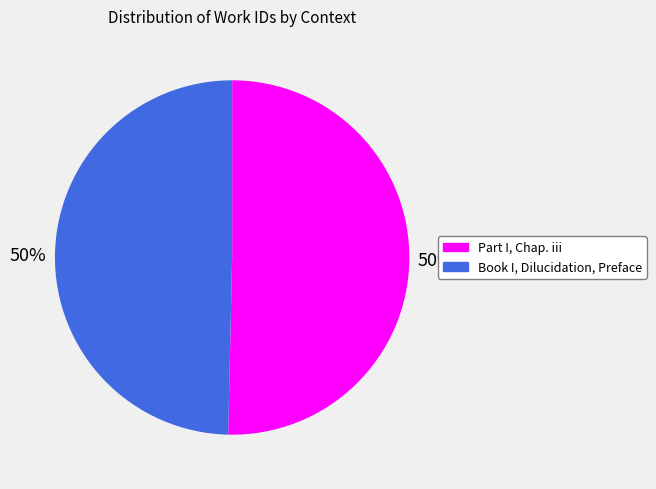

What percentage is the Book I, Dilucidation, Preface slice, to the nearest percent?

50%